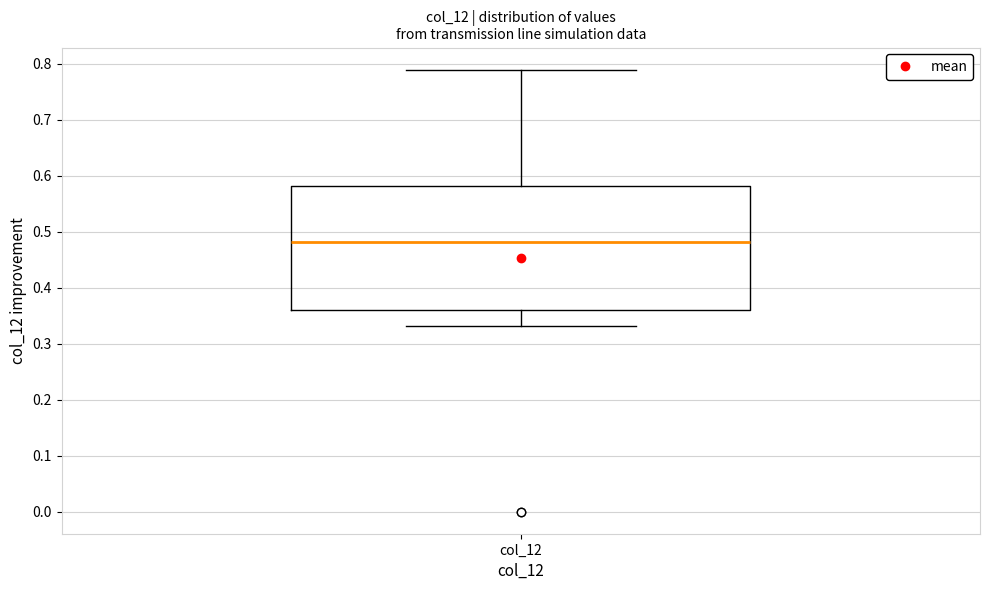

Transcribe this box plot: give where the median line is, the range the box spans, and where the two whiskers end, as read against the y-axis. The values are not printed on the chart, so give them approximately, as read against the axis.

median 0.48, box 0.36 to 0.58, whiskers 0.33 to 0.79